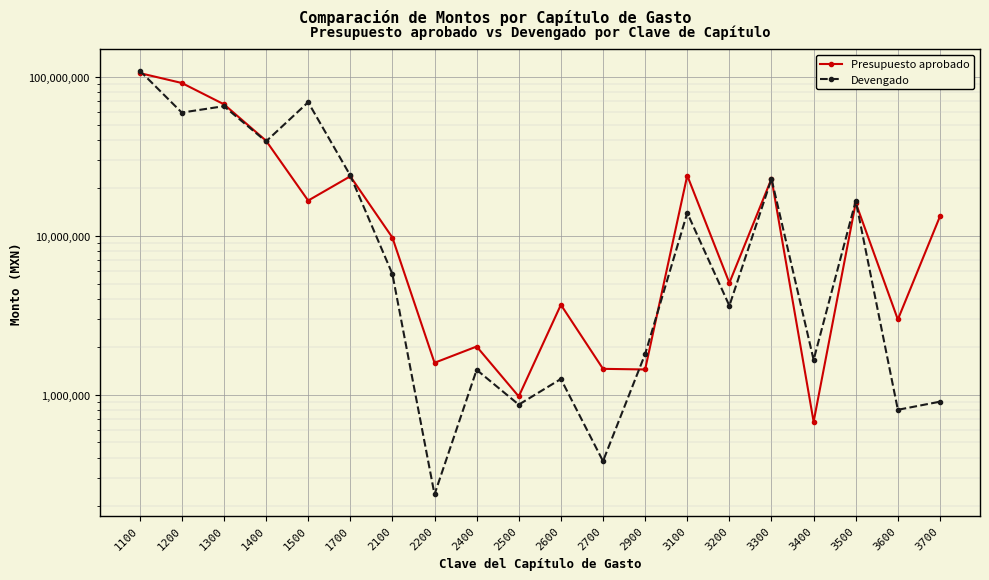

What are all the series names shown in the legend?

Presupuesto aprobado, Devengado